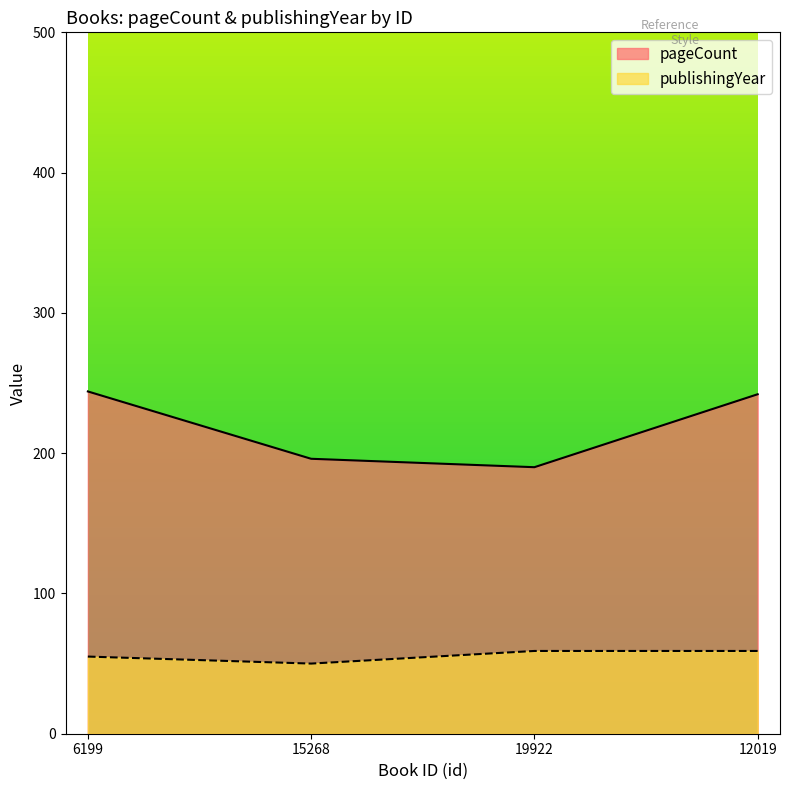

What is the spread (max minus min) of values at 6199?

189